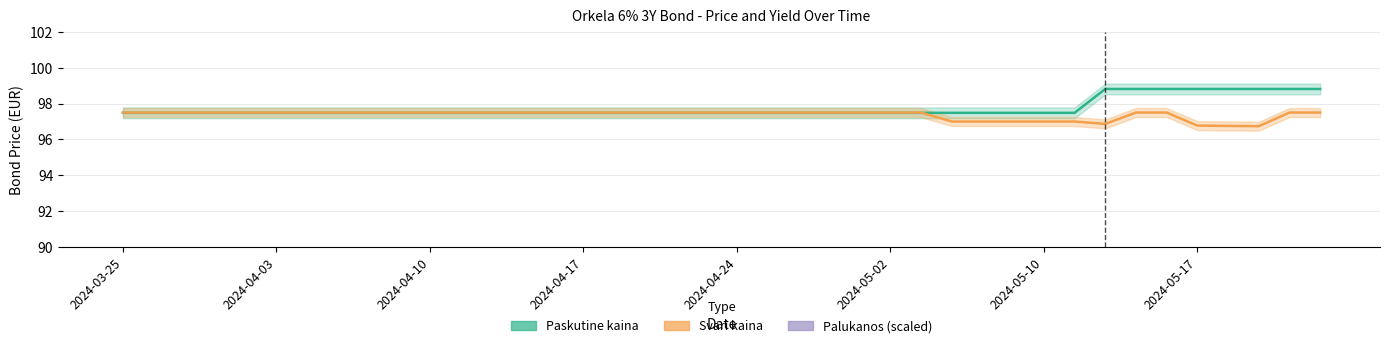

Is the value of Paskutine kaina at 2024-05-03 greater than the value of Svari kaina at 2024-04-22?

No